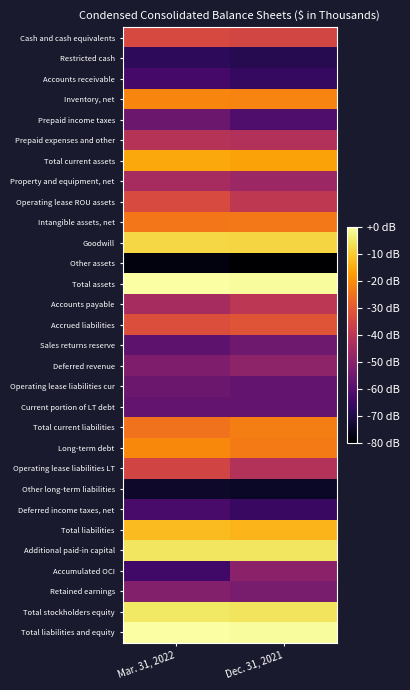

What is the total value across all series at Dec. 31, 2021?

-1155.8